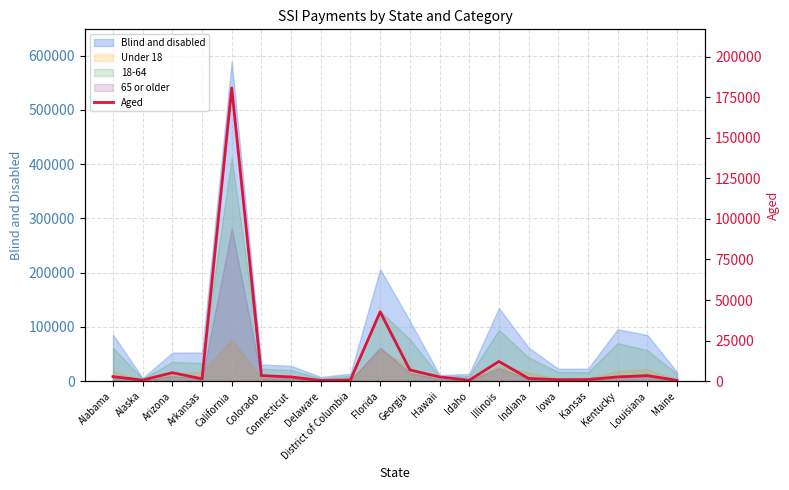

What is the change in value from Arkansas to Kentucky?

+1191